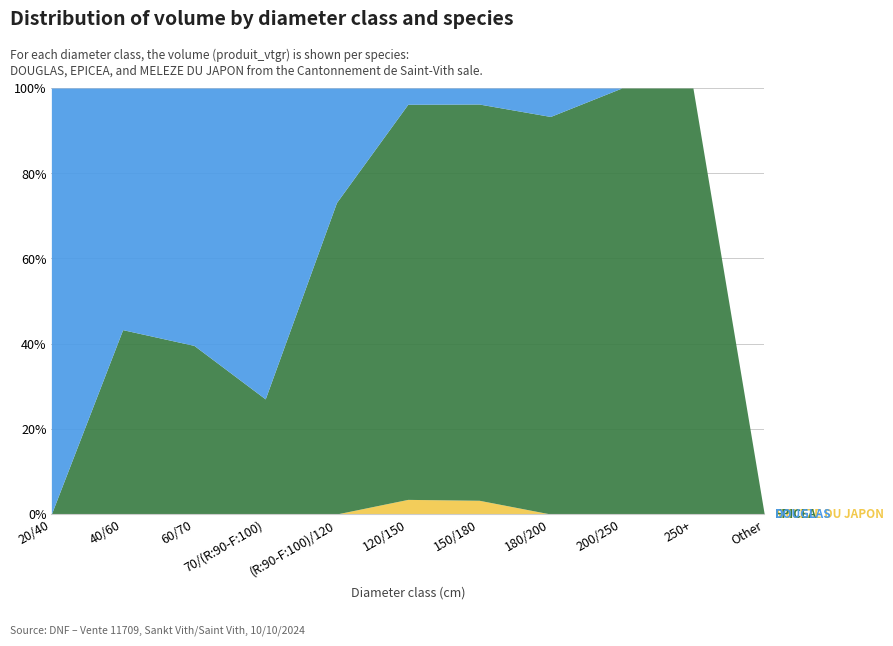

Where does the EPICEA series first go above 23?

60/70